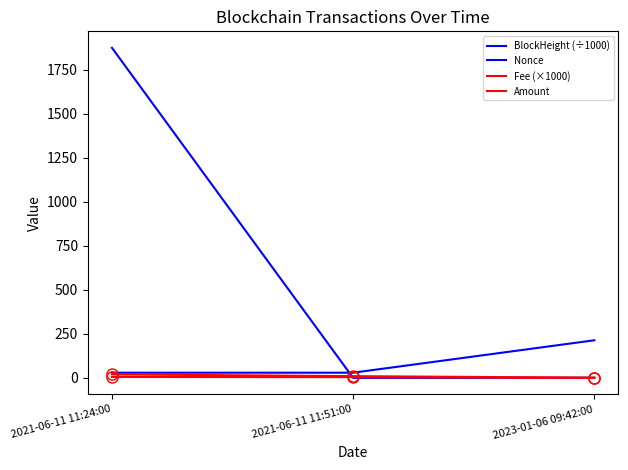

Does the chart display data point markers on the line(s)?

No